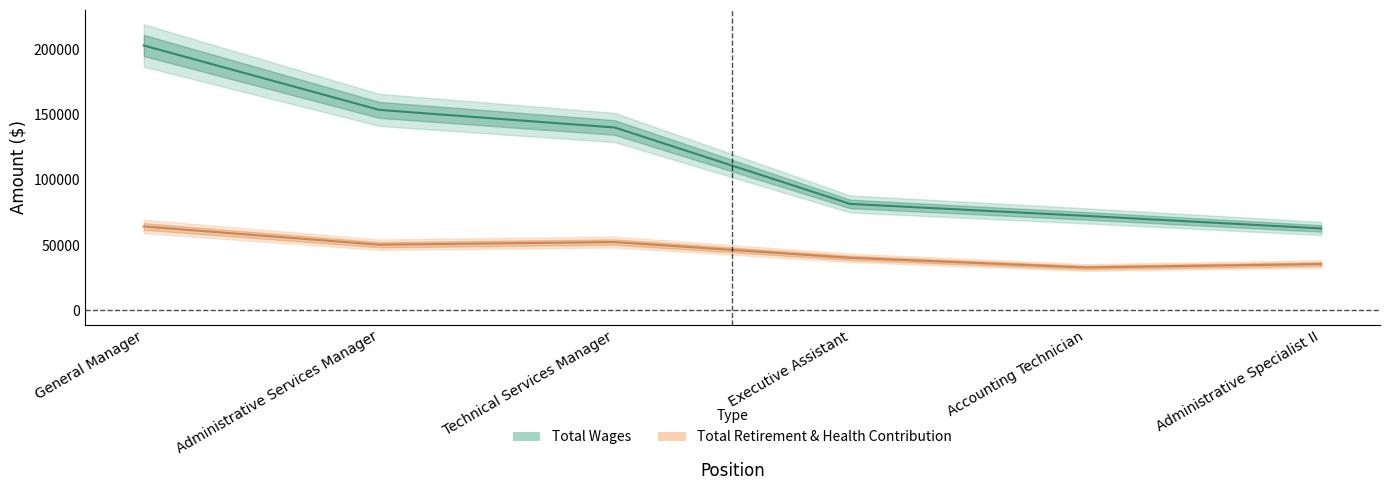

Which has a higher value, Administrative Services Manager or General Manager?

General Manager